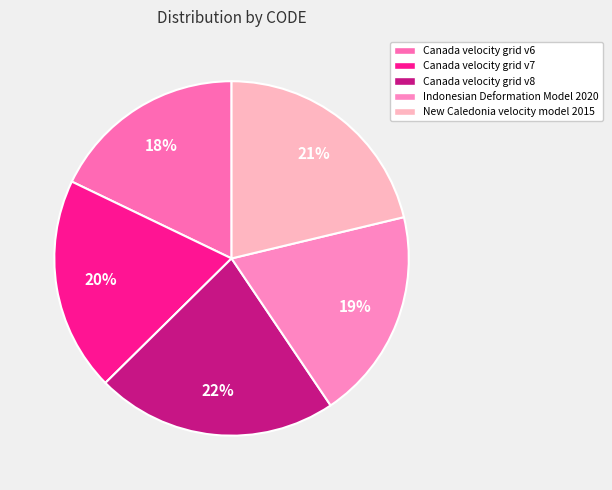

Is there any slice that represents more than half of the pie?

No